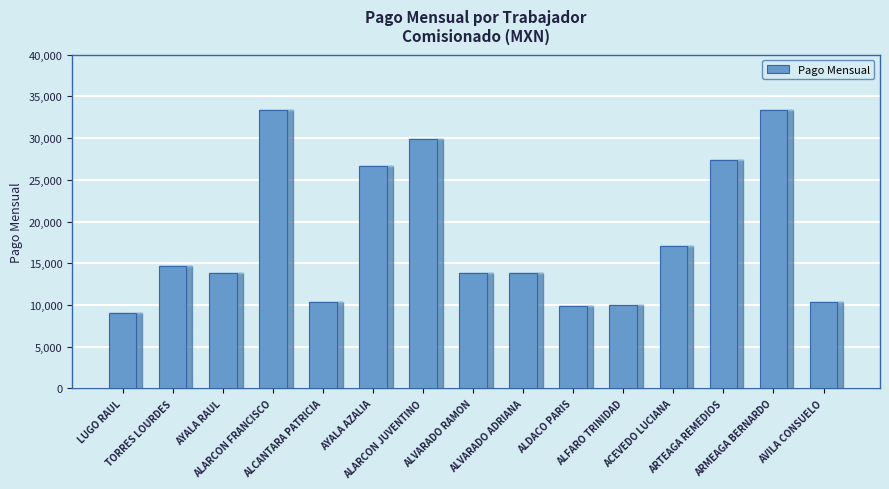

What is the difference between the maximum and minimum values?

24233